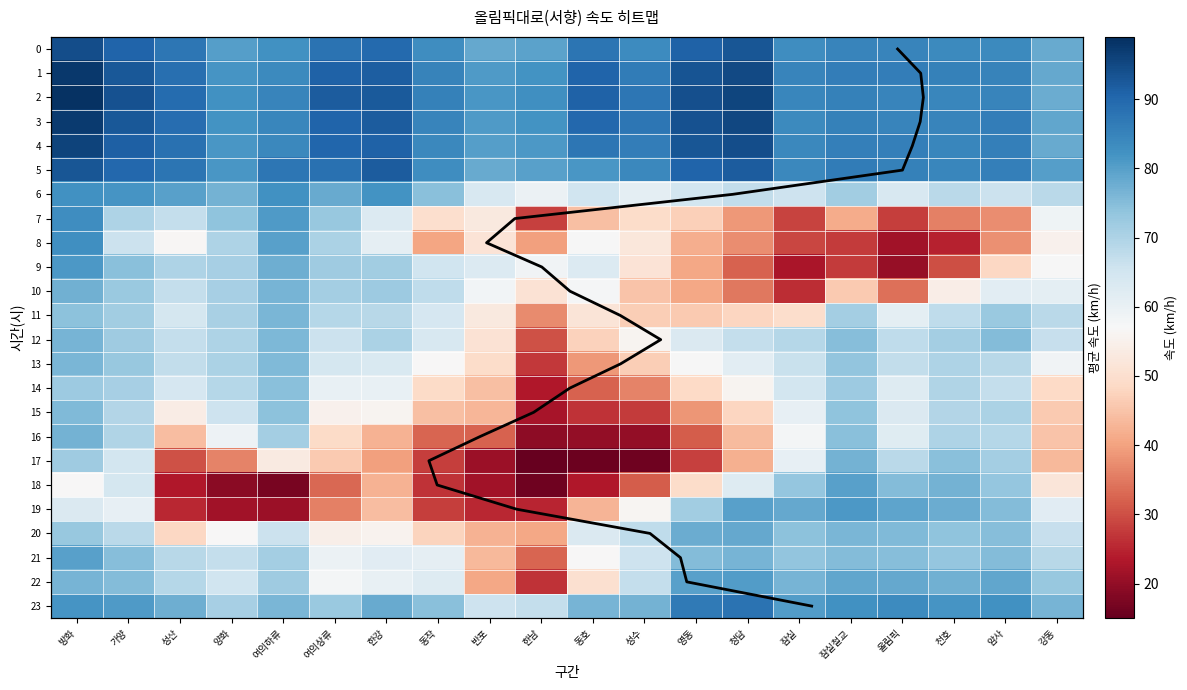

Is it true that 3 equals 25.1 at 성산?

False